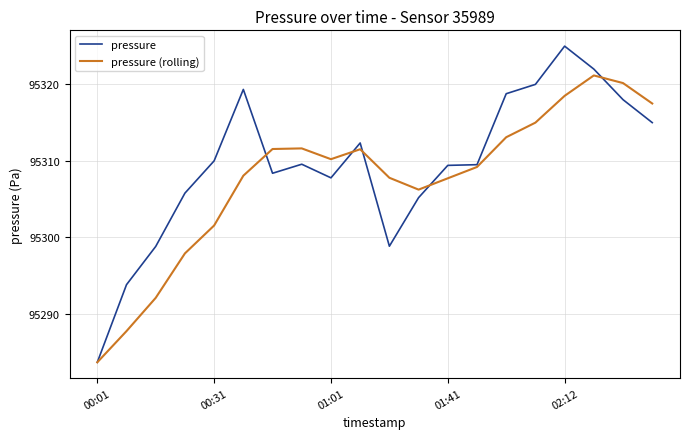

What is the maximum value shown in the chart?

95325.0